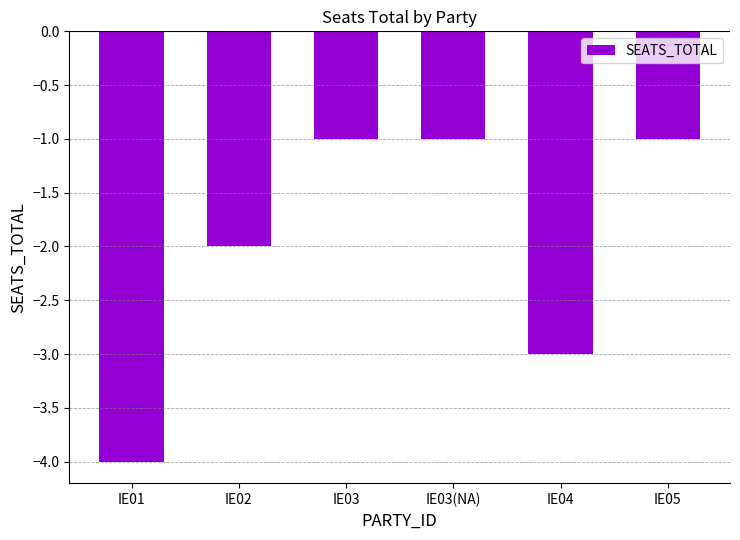

True or false: the data shows -5 at IE04.

False